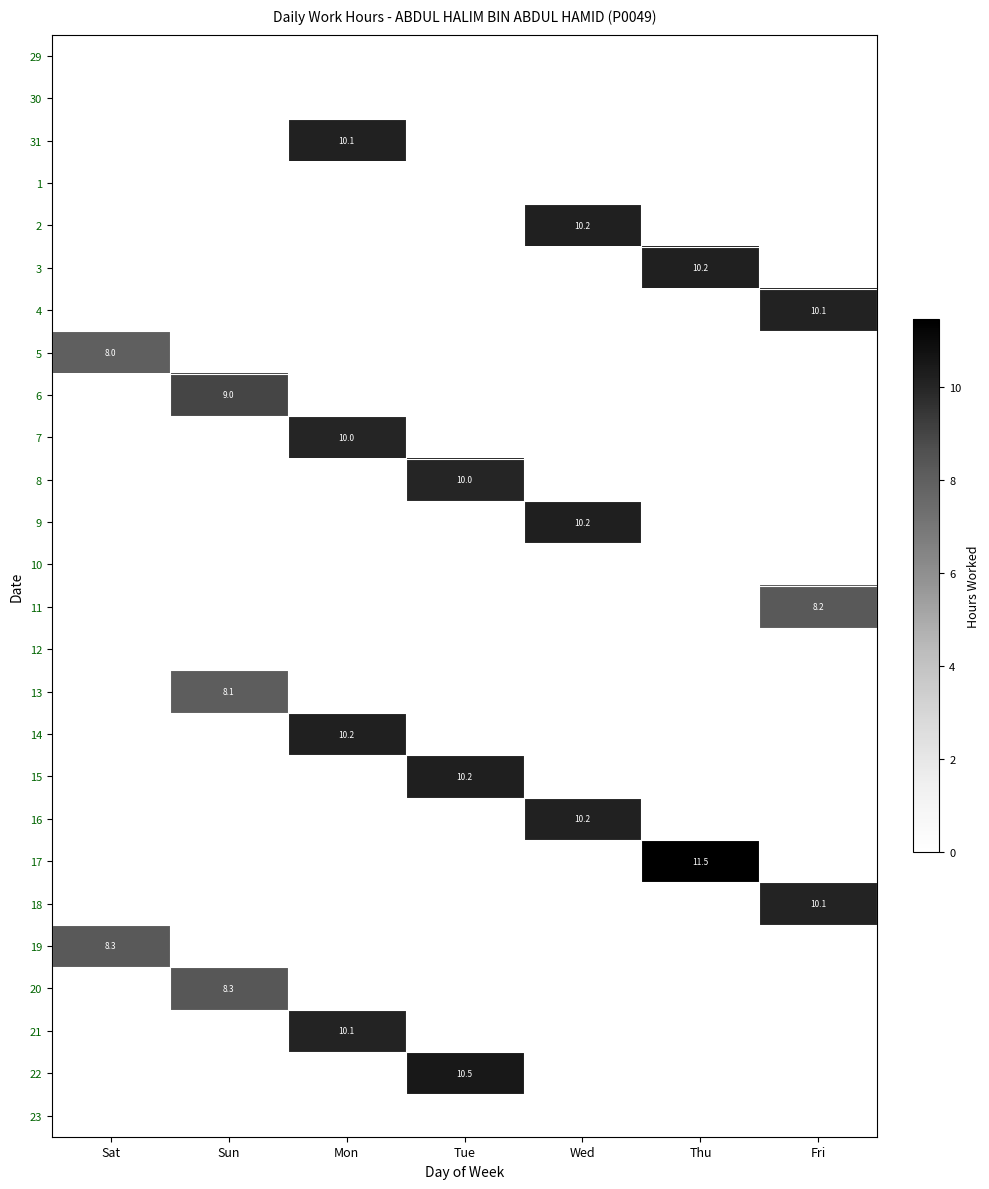

At which category is the sum across all series the highest?

Mon